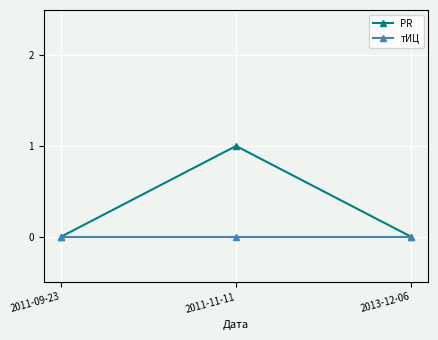

Count the number of categories in the chart.

3